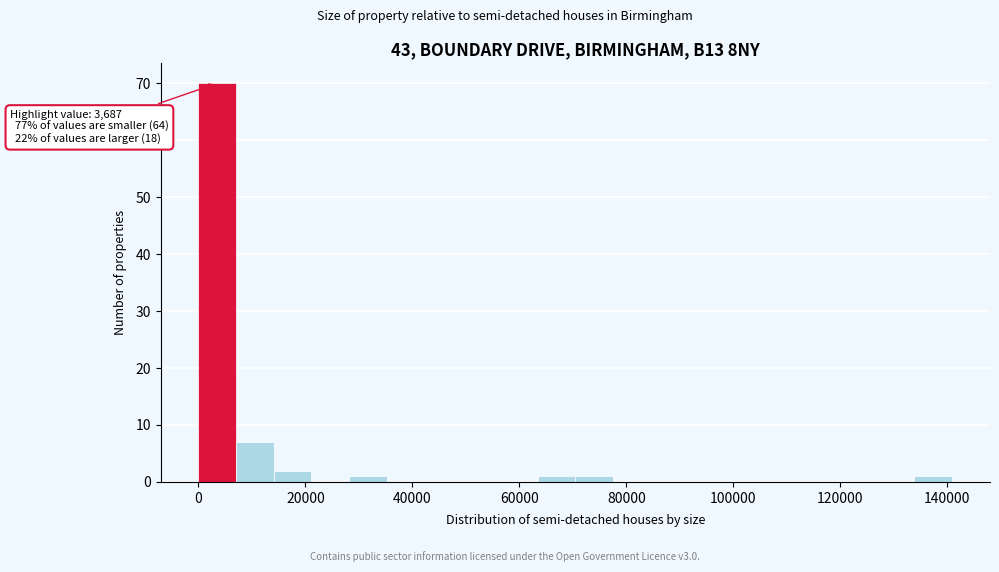

Read against the x-axis, roughly where is the centre of the tallest bar?

4000